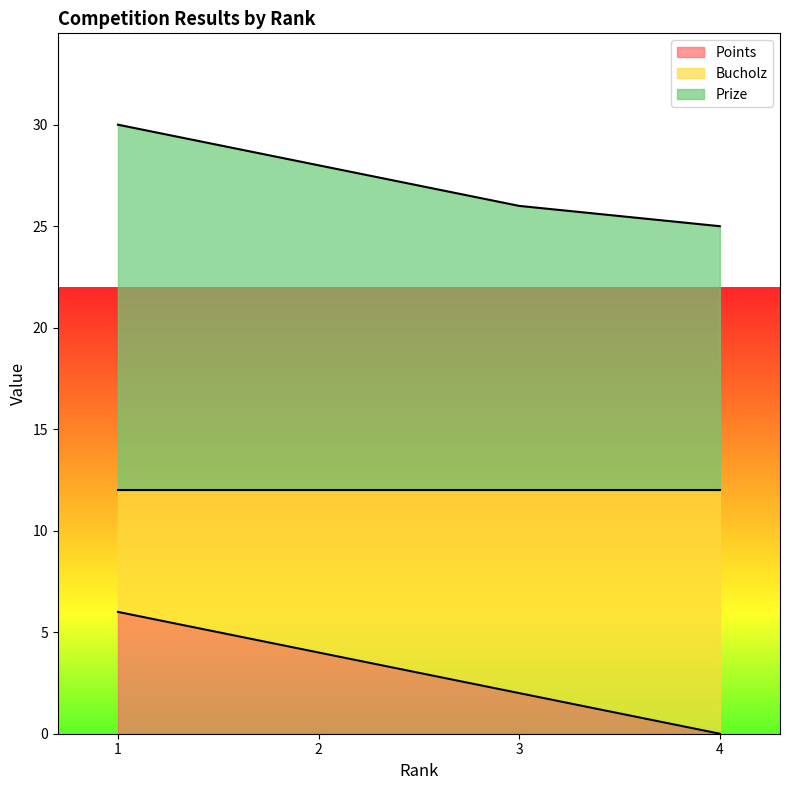

True or false: Bucholz and Points intersect in this chart.

False